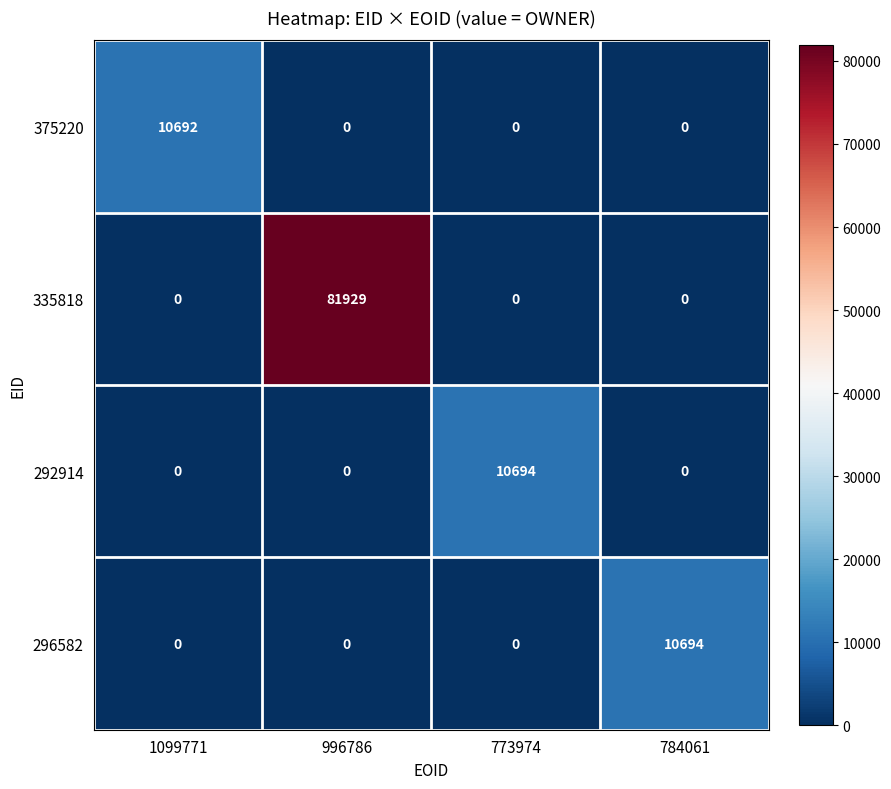

Which series has the largest total across all categories?

335818